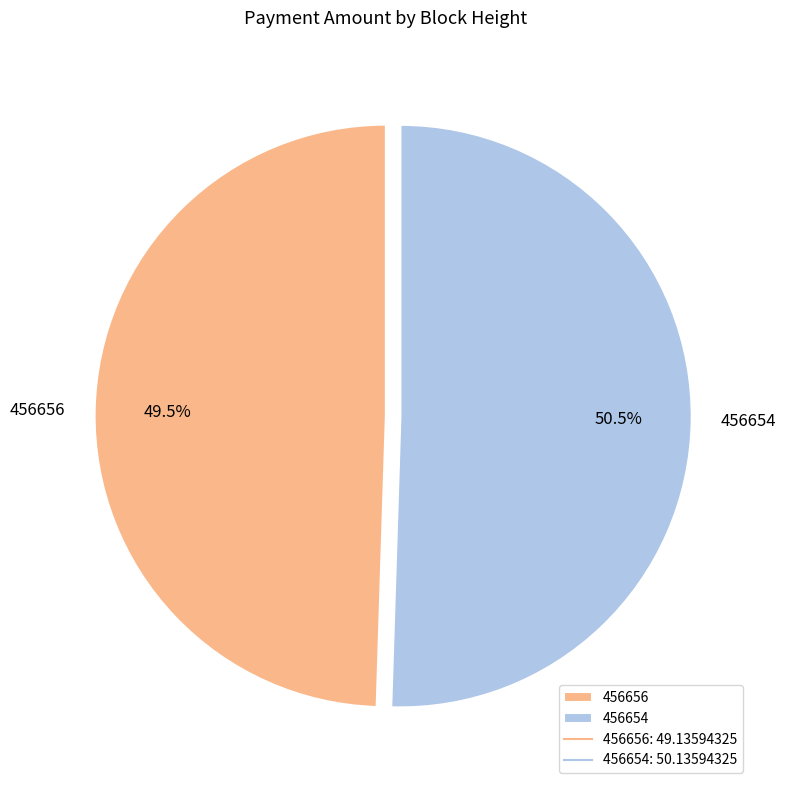

To the nearest percent, what is the combined percentage of 456656 and 456654?

100%